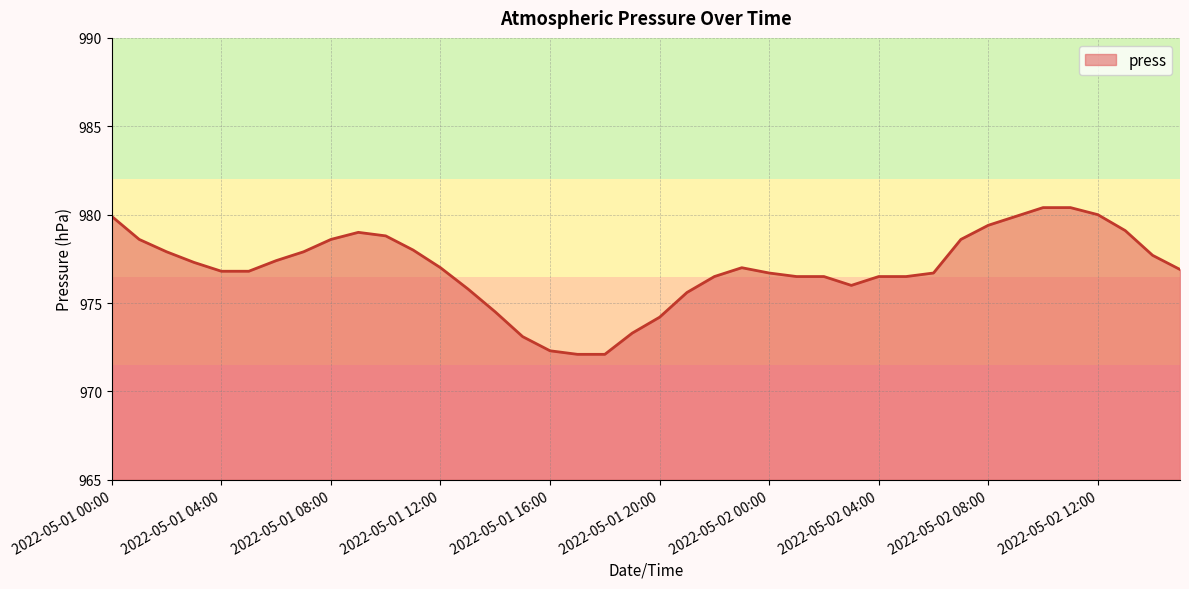

What is the smallest value displayed?

972.1